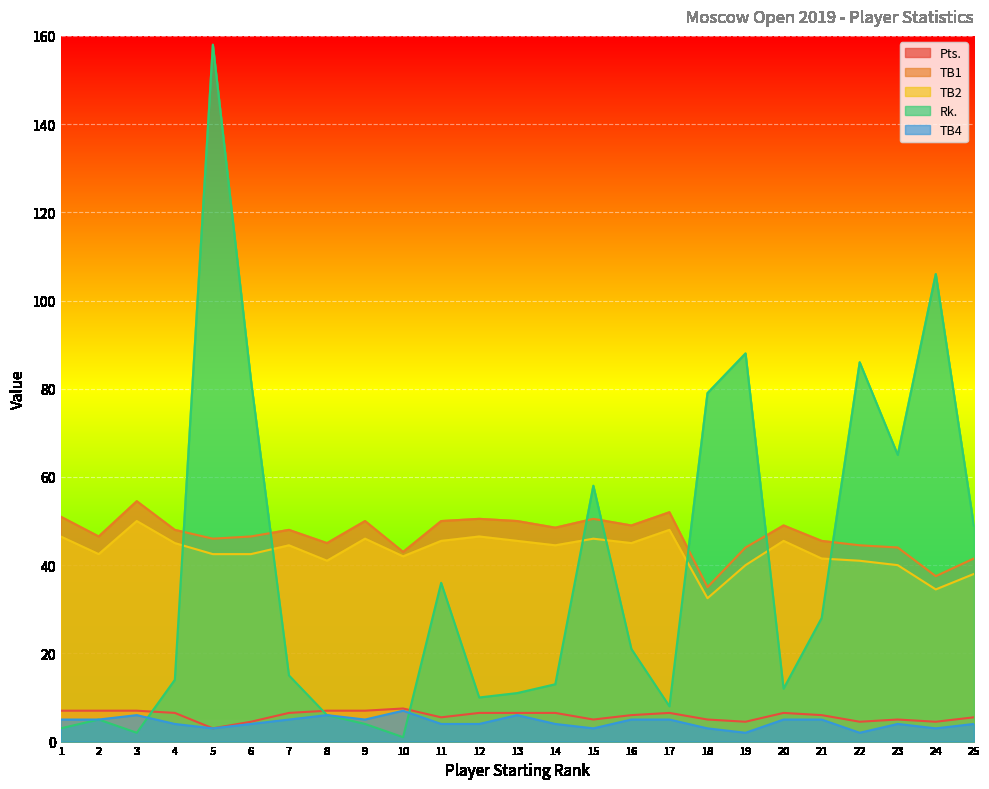

How many lines are shown in the chart?

5